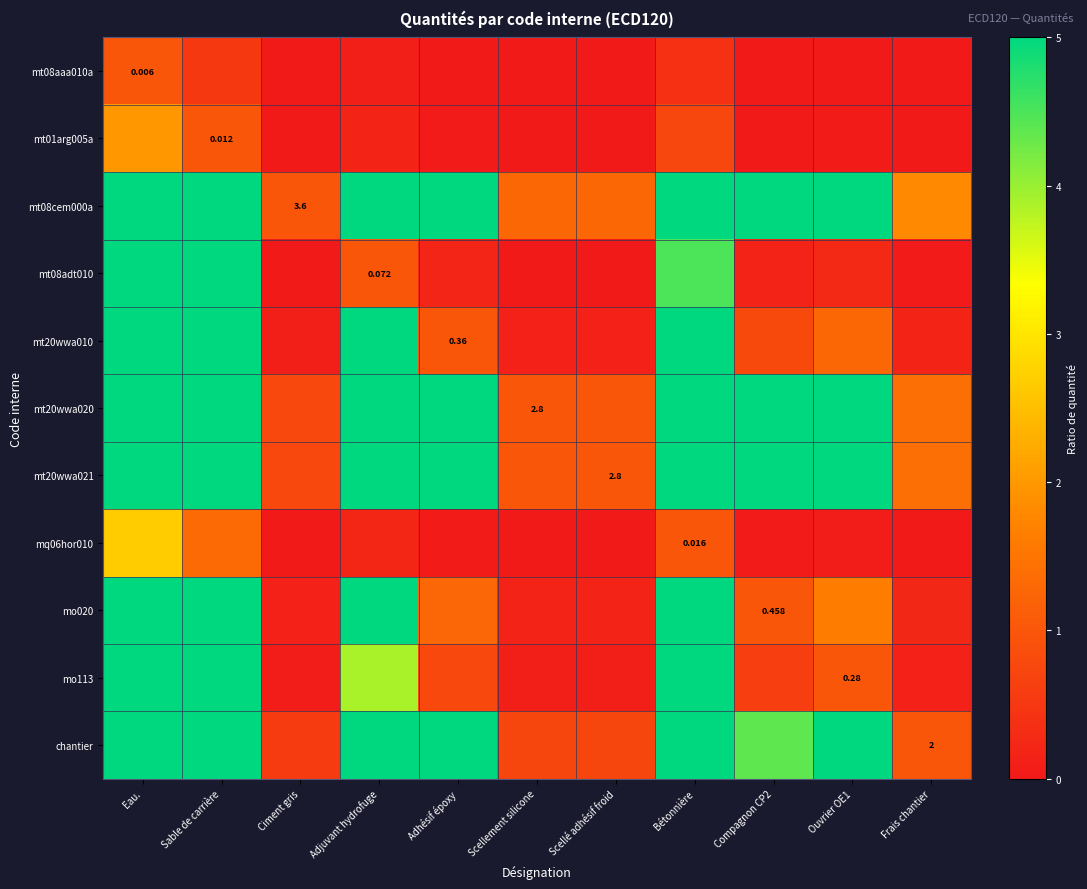

Is the value of mt08cem000a at Ouvrier OE1 greater than the value of mt20wwa021 at Compagnon CP2?

No